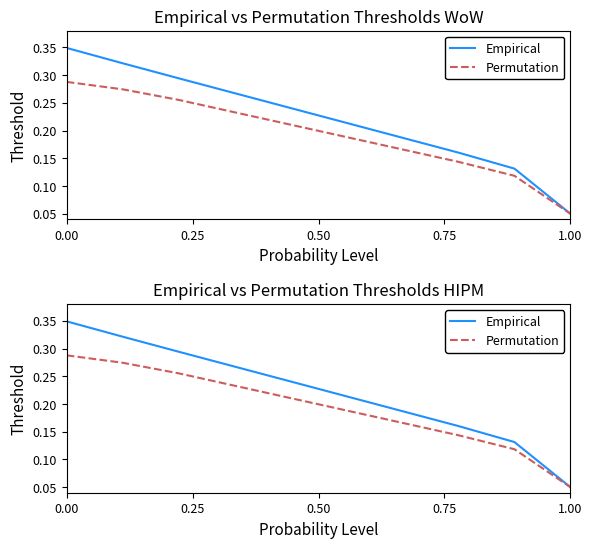

What is the difference between the maximum and second lowest values in the Permutation series?

0.2